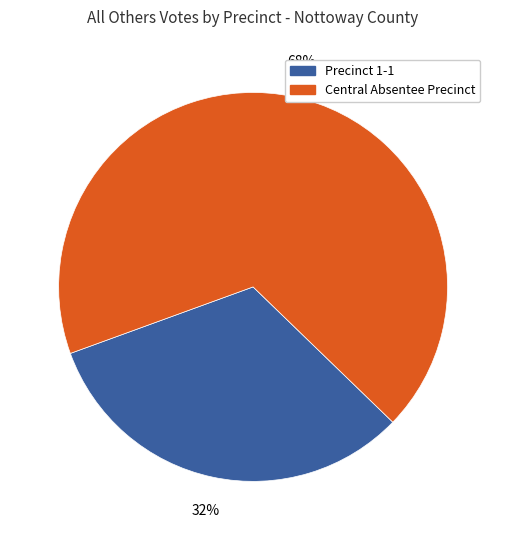

What percentage is the Central Absentee Precinct slice, to the nearest percent?

68%